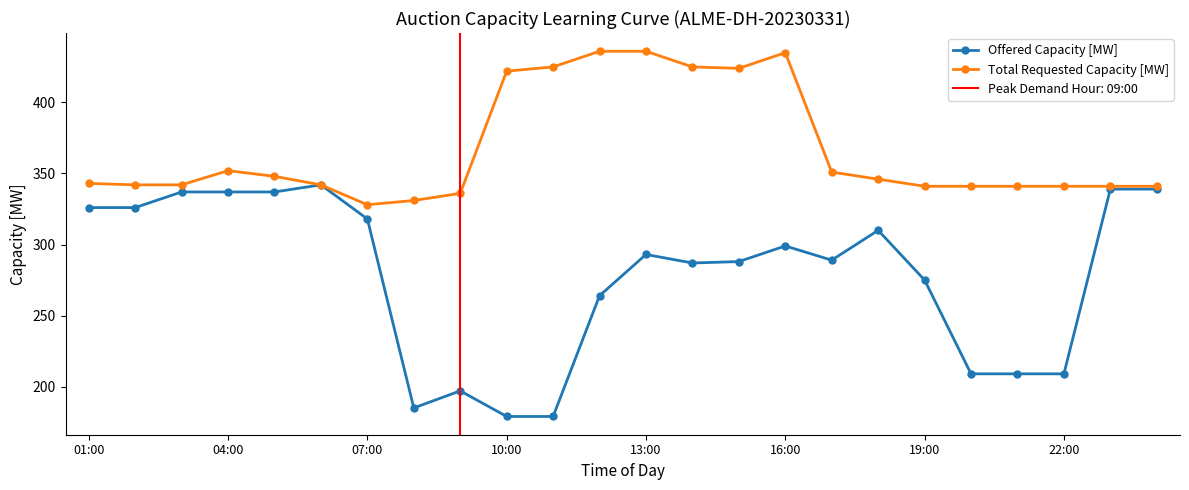

Rank the series by their maximum value, from lowest to highest.

Offered Capacity [MW], Total Requested Capacity [MW]